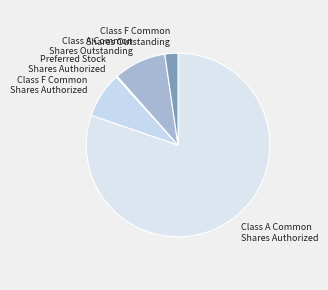

Which slice is the largest?

Class A Common Shares Authorized